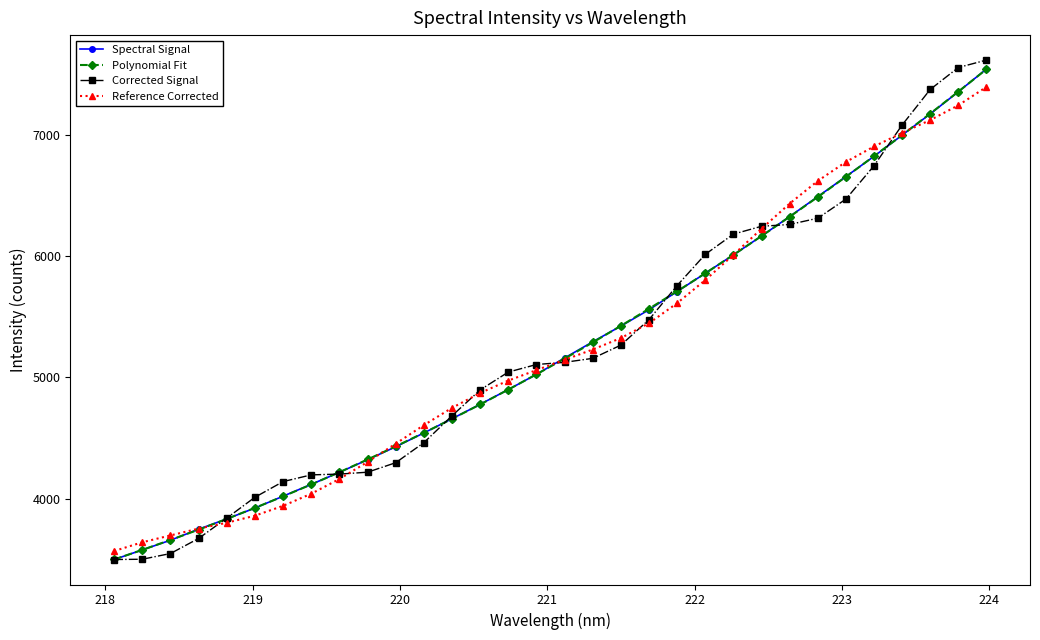

What is the minimum value shown in the chart?

3499.4